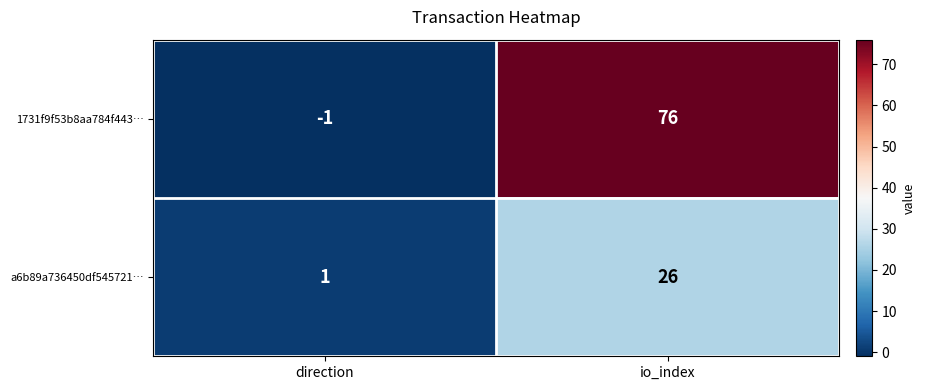

Count the number of data series in this chart.

2